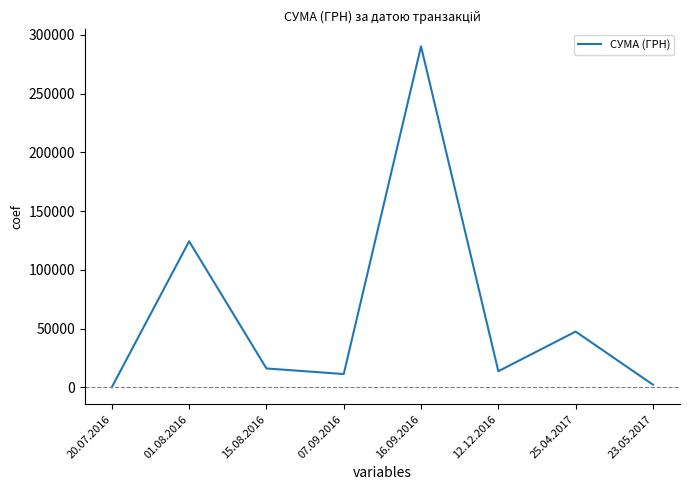

Is this an area chart (filled region under the line)?

No